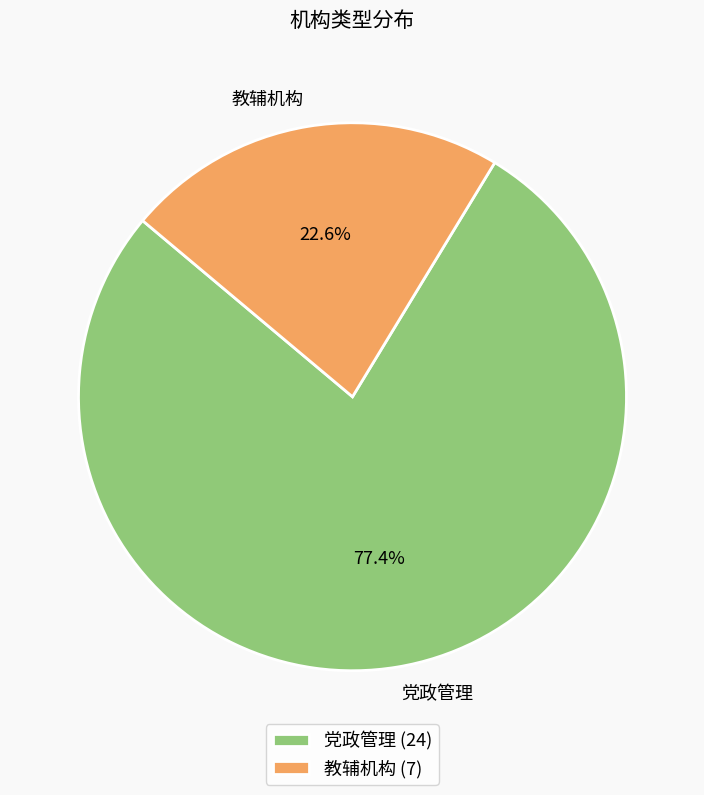

To the nearest percent, what is the difference between the largest and smallest slice percentages?

55%